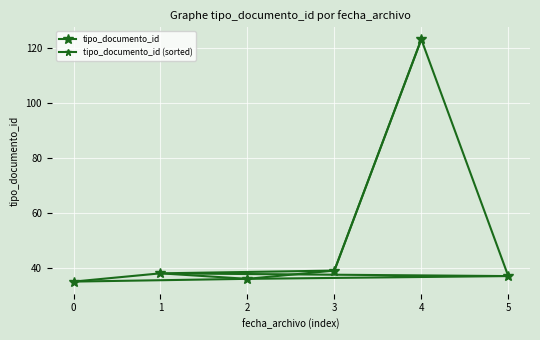

What is the difference between the tipo_documento_id (sorted) values at 2 and 5?

1